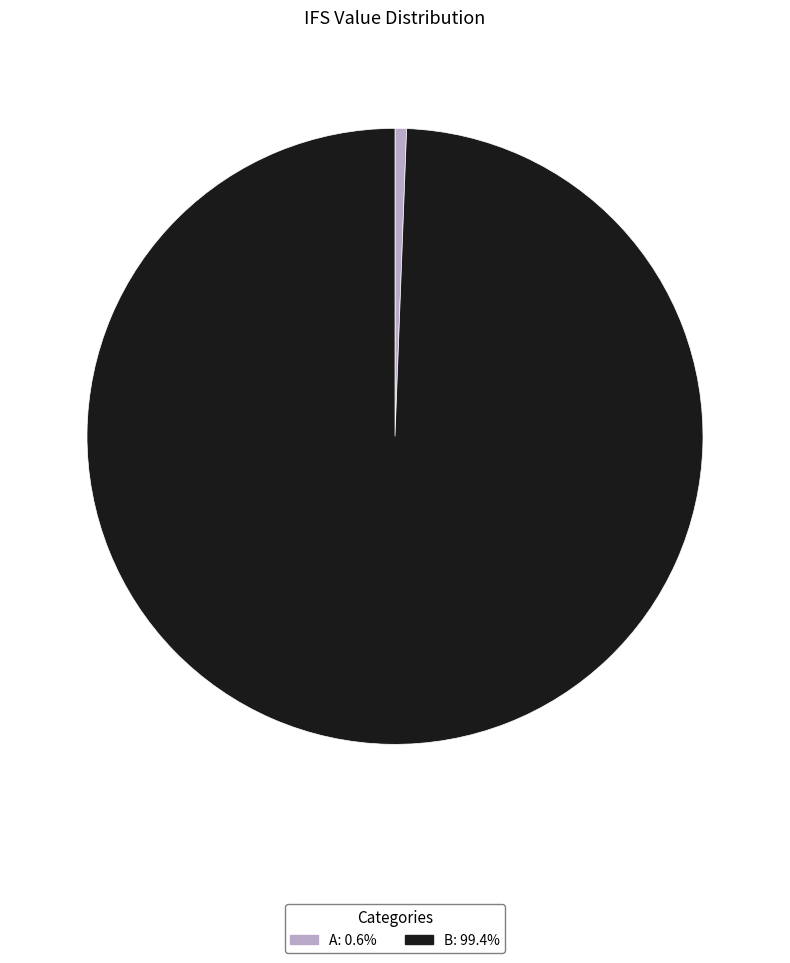

Does any single category account for the majority?

Yes